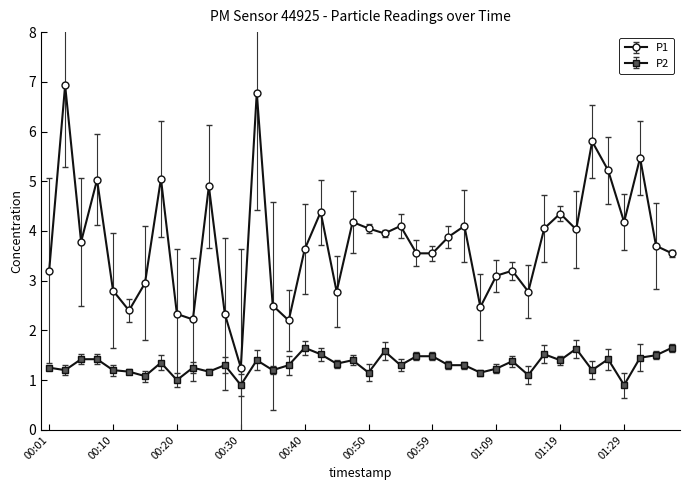

What is the difference between the maximum and minimum values in the P1 series?

5.7